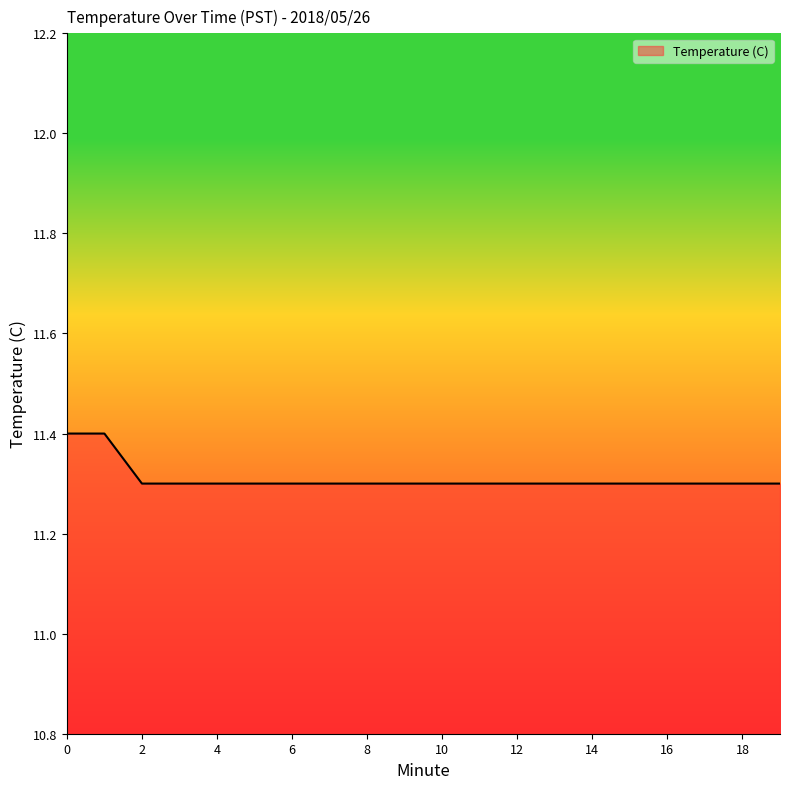

What is the sum of all values?

226.2